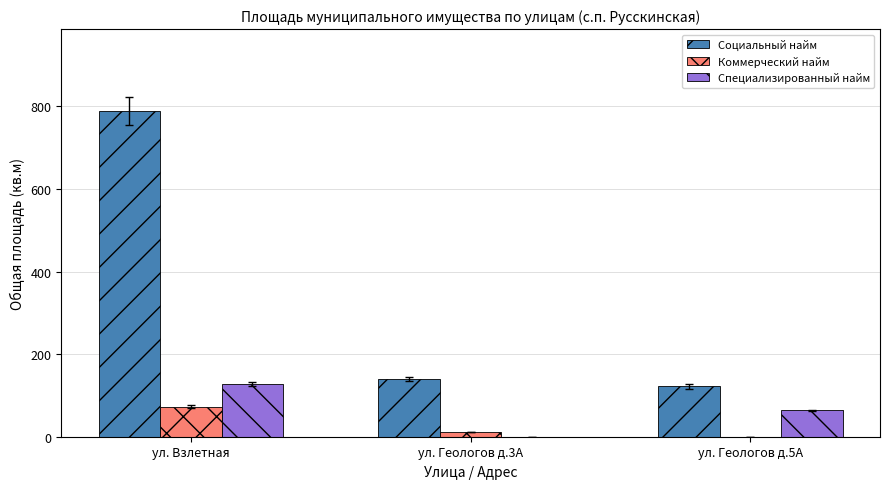

Is it true that Специализированный найм equals 225.5 at ул. Взлетная?

False